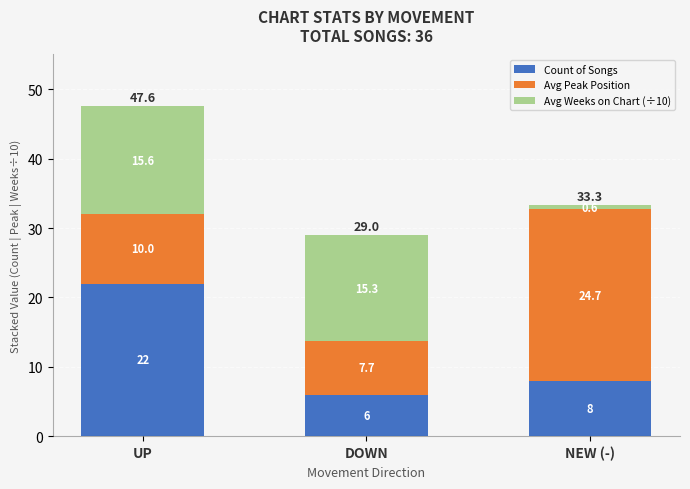

The value of Count of Songs at NEW (-) is 5.0. True or false?

False